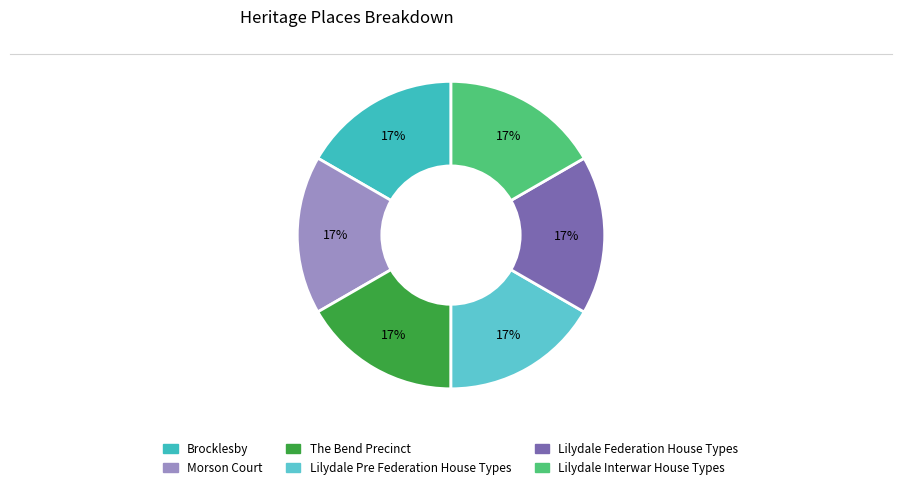

Rank the categories by value from highest to lowest.

Lilydale Interwar House Types, Lilydale Federation House Types, Lilydale Pre Federation House Types, The Bend Precinct, Morson Court, Brocklesby